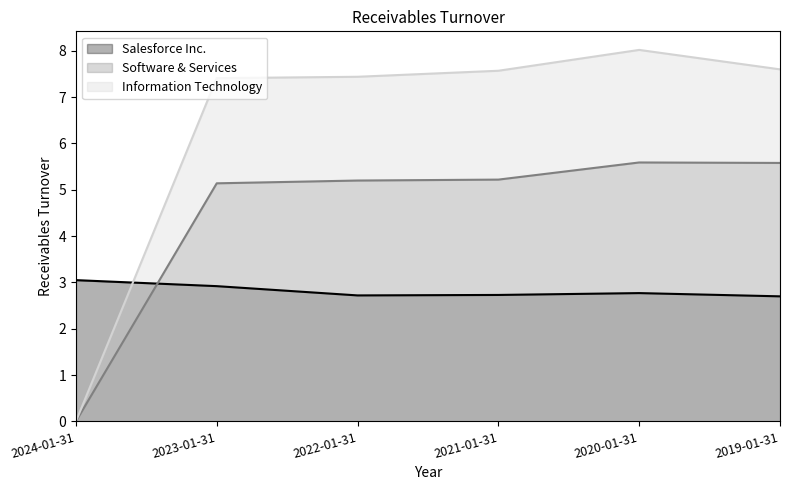

Which category has the lowest value in the Information Technology series?

2024-01-31